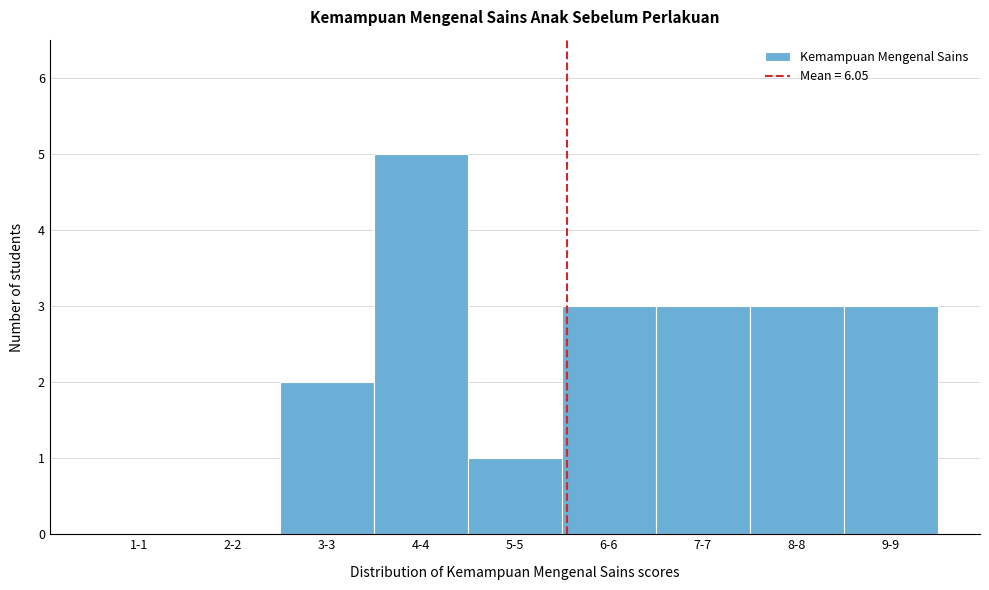

Reading left to right, extract all data points from this chart.

1-1=0	2-2=0	3-3=2	4-4=5	5-5=1	6-6=3	7-7=3	8-8=3	9-9=3